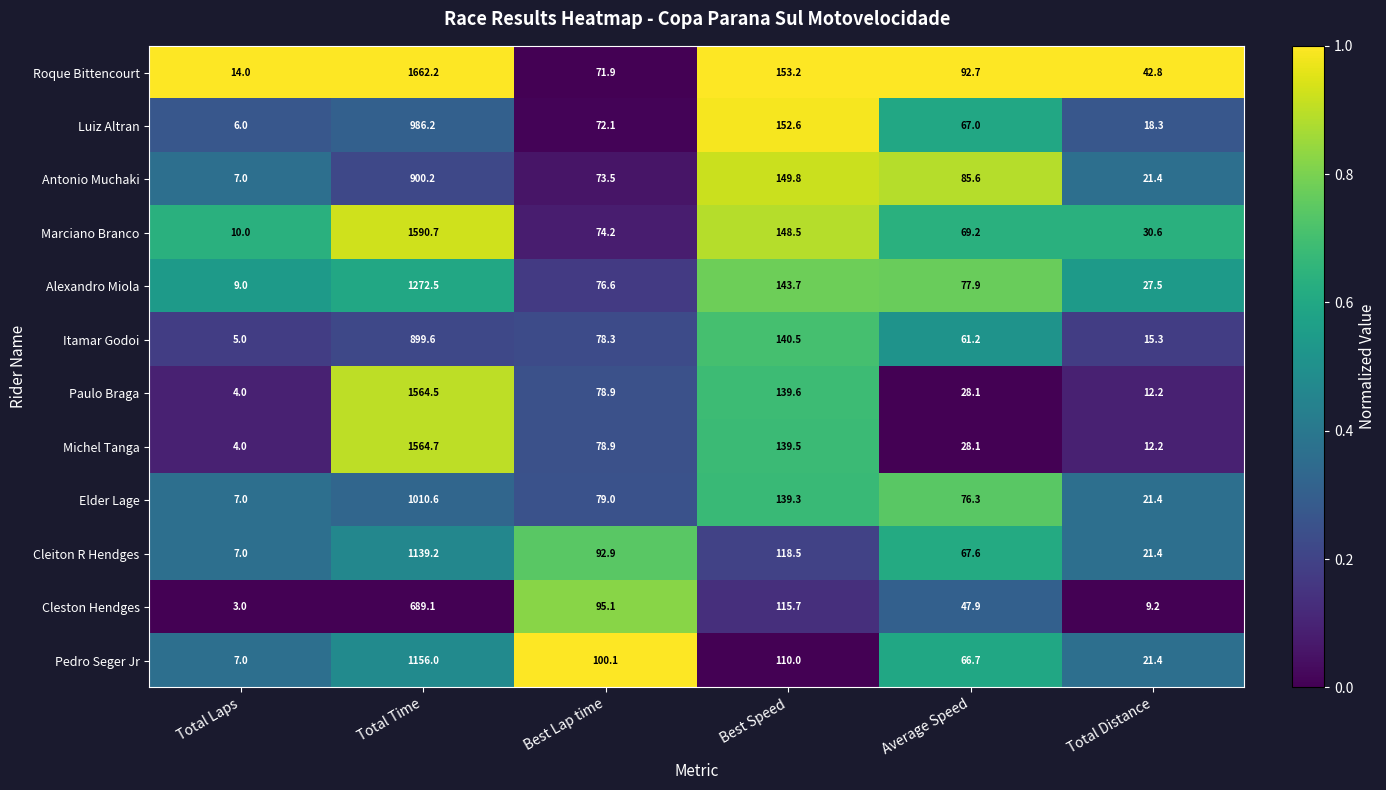

True or false: Pedro Seger Jr has a value of 21.4 at Total Distance.

True